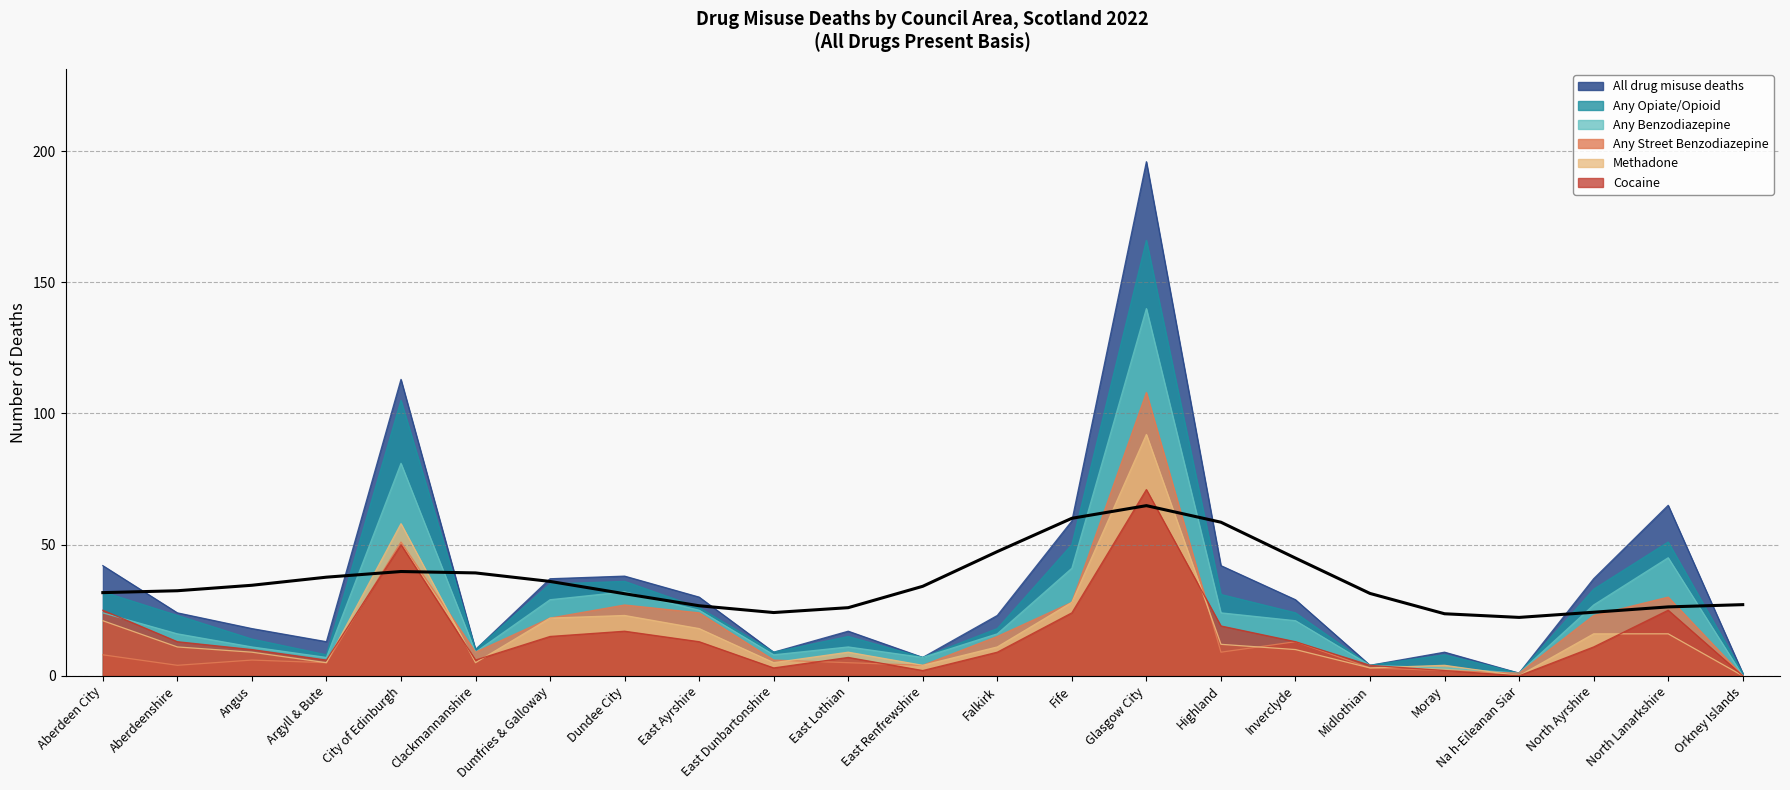

Which series has the largest range (max minus min)?

All drug misuse deaths